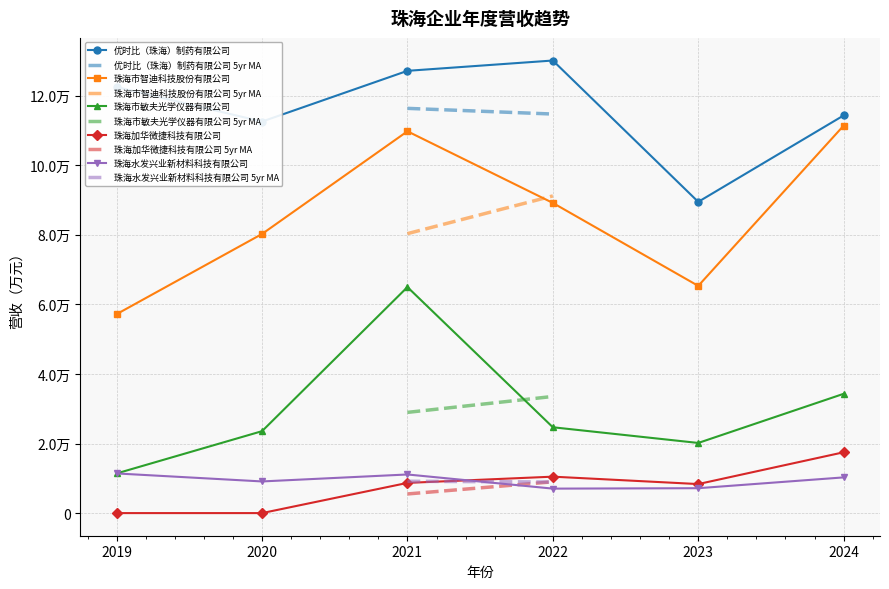

At which label is 珠海水发兴业新材料科技有限公司 closest to 9217?

2020